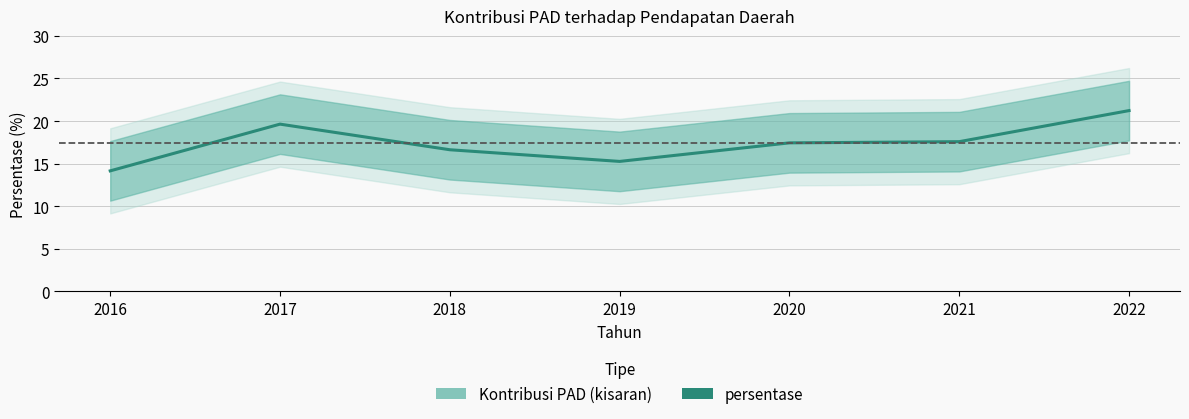

What is the sum of the values at 2021 and 2022?

38.8